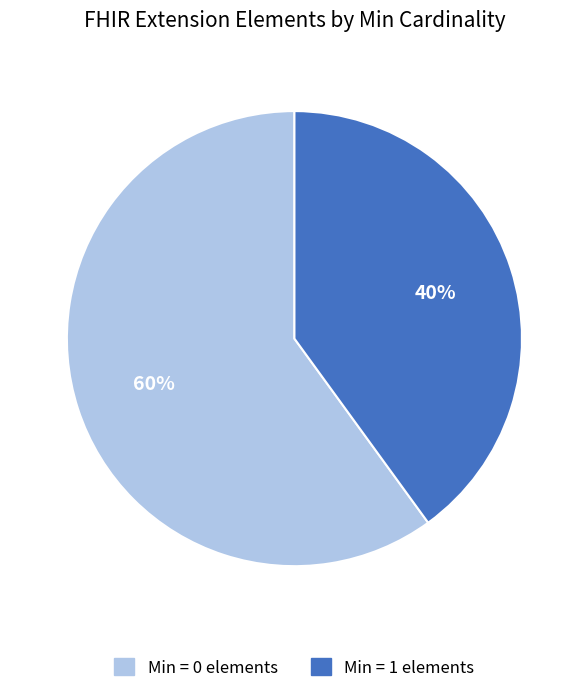

Count the number of slices in the pie.

2